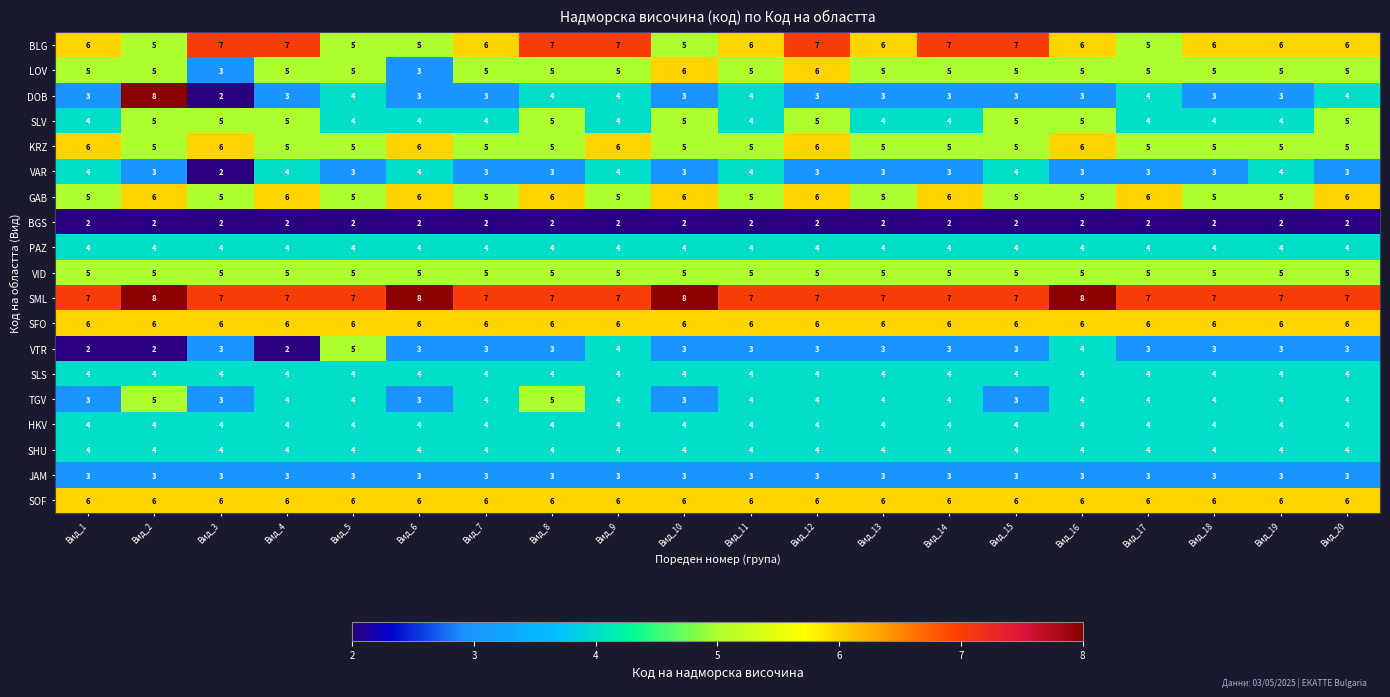

What is the maximum value shown in the chart?

8